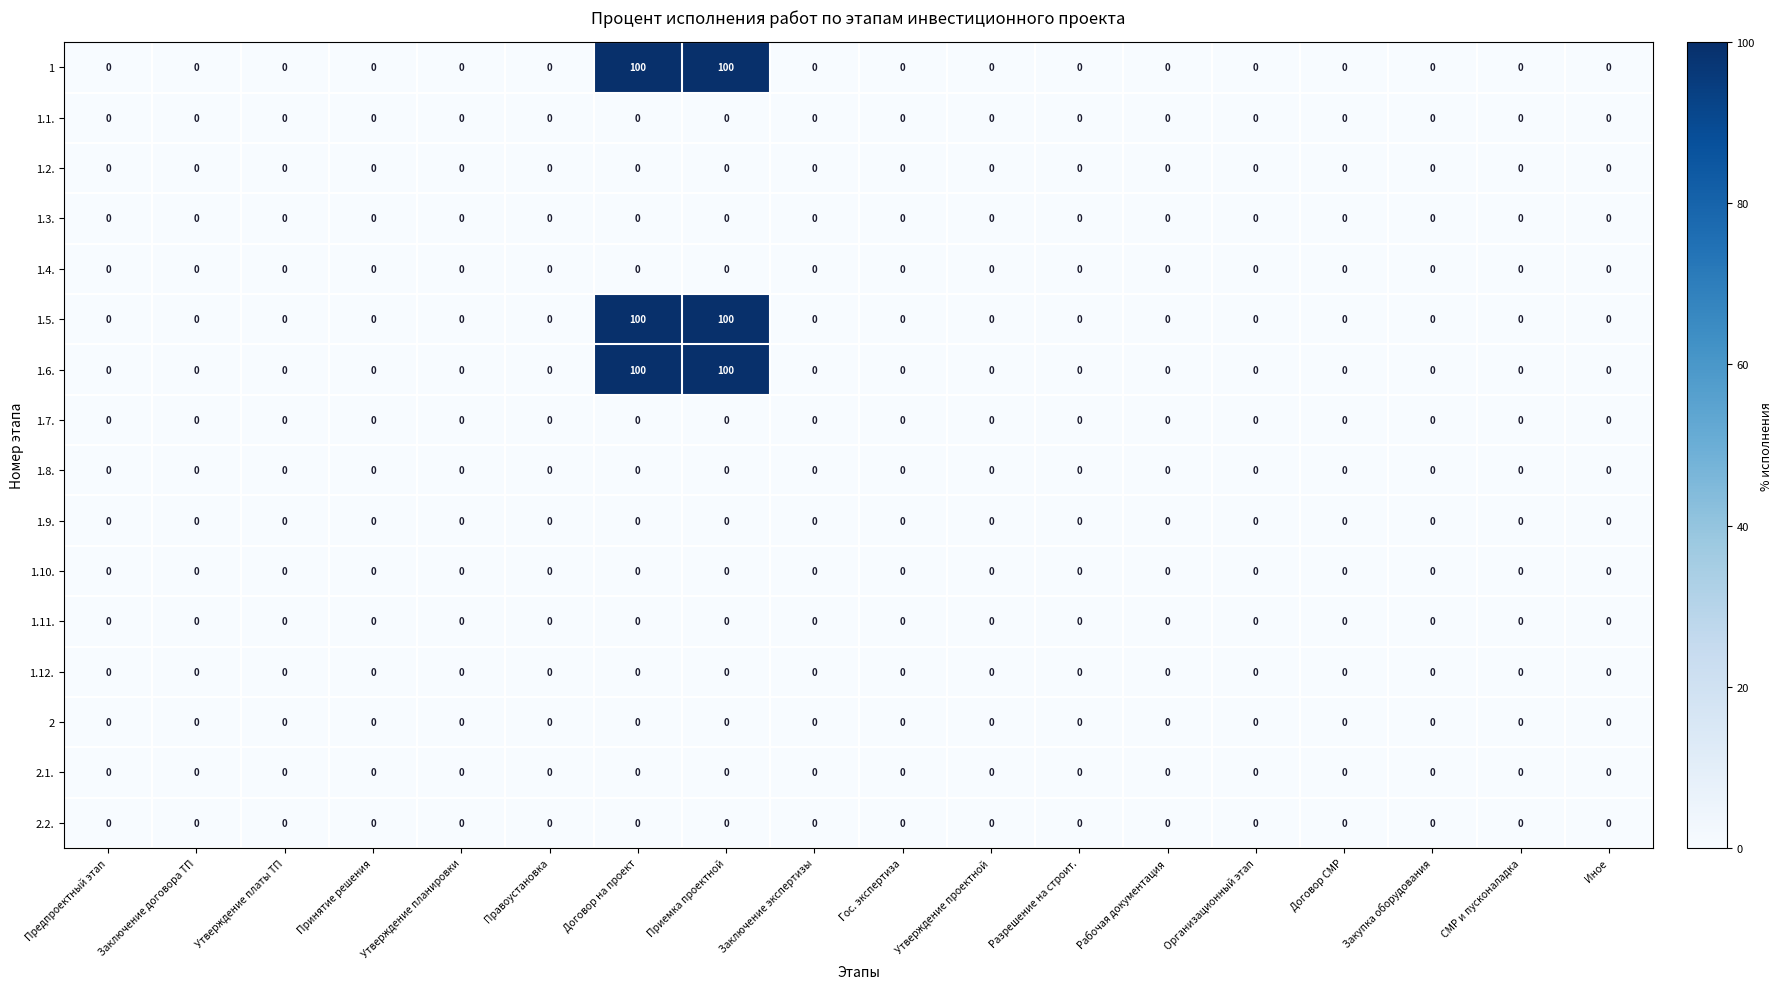

True or false: 1.1. has a value of 0 at Рабочая документация.

True